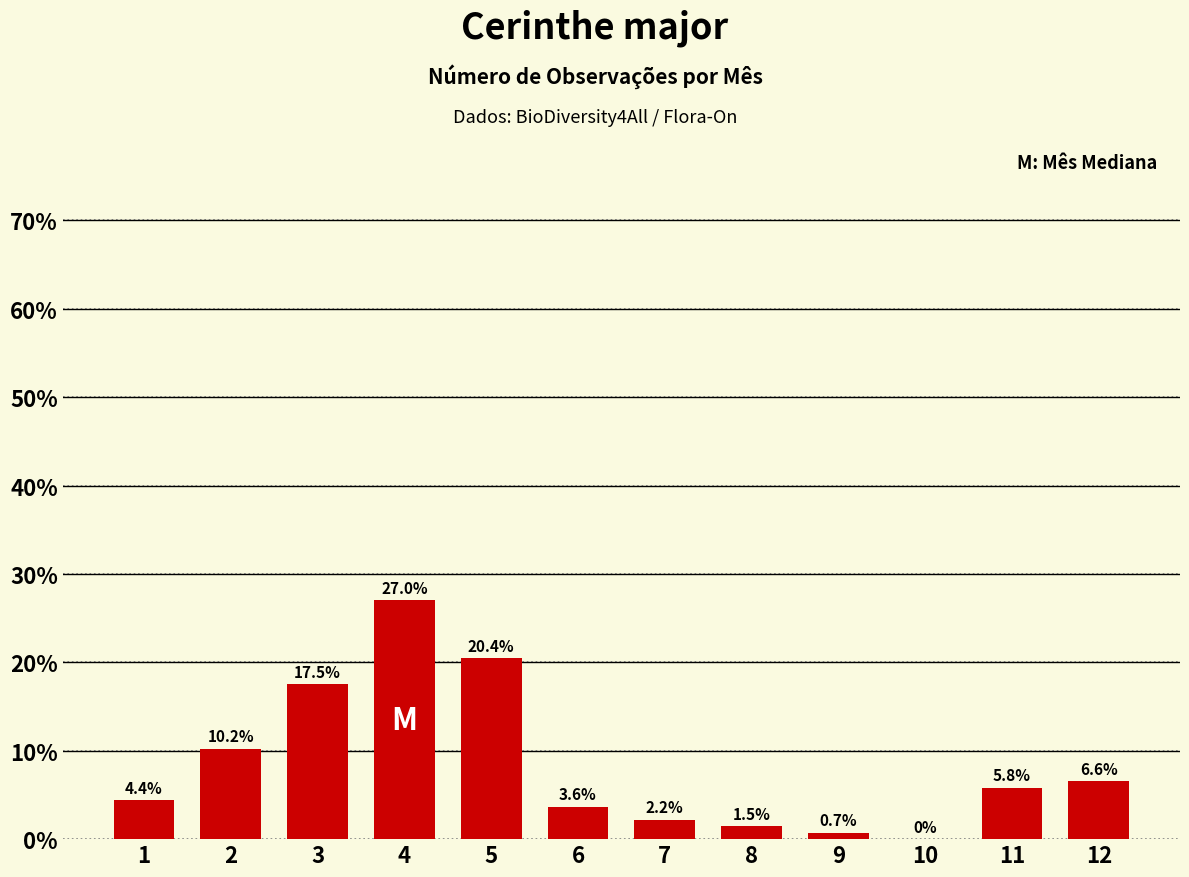

Approximately how many times larger is the value at 12 compared to 8?

4.5